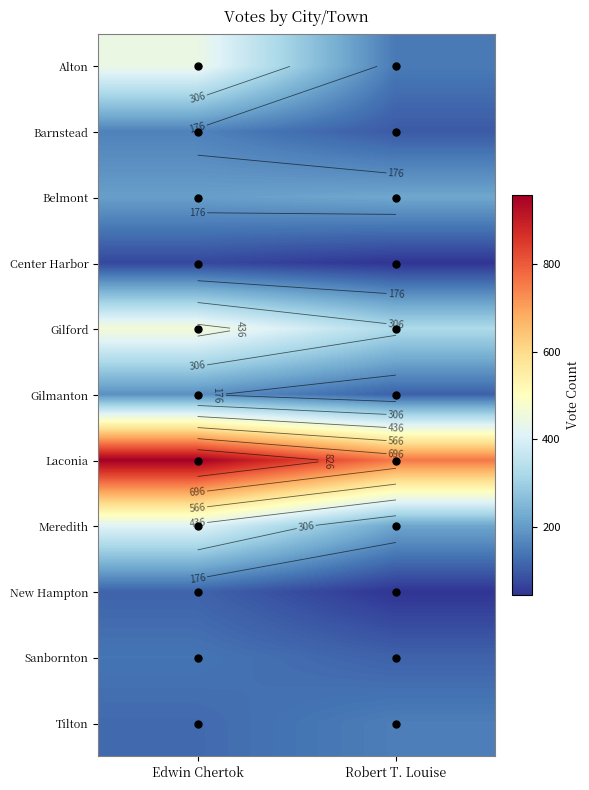

What is the total value across all series at Edwin Chertok?

3279